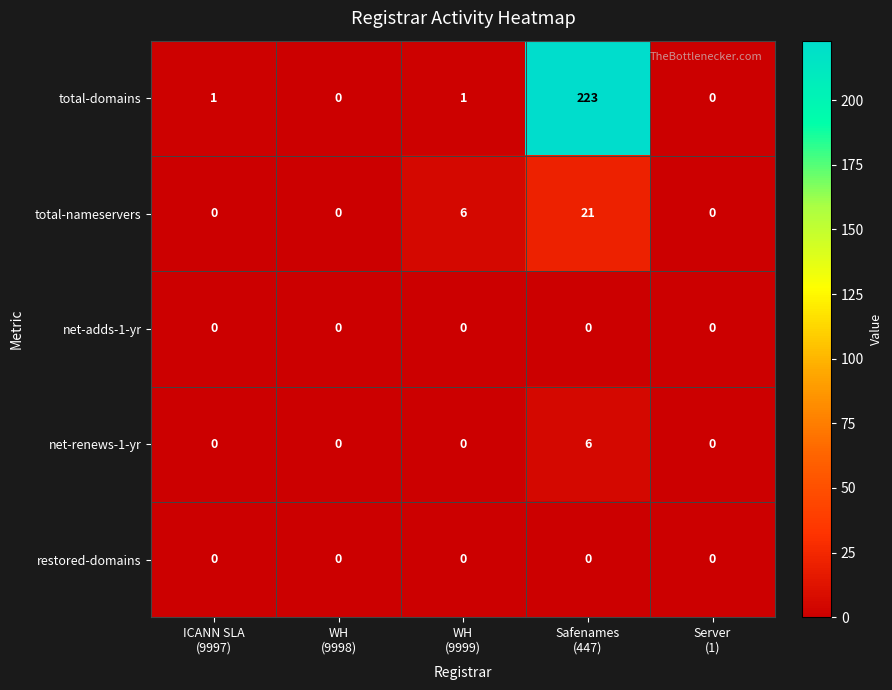

Which series has the largest range (max minus min)?

total-domains